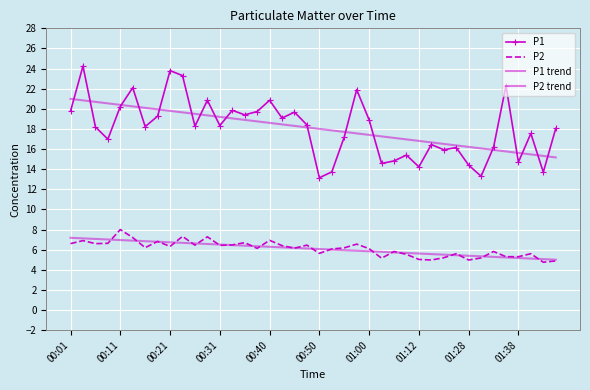

Which series has the widest spread of values?

P1